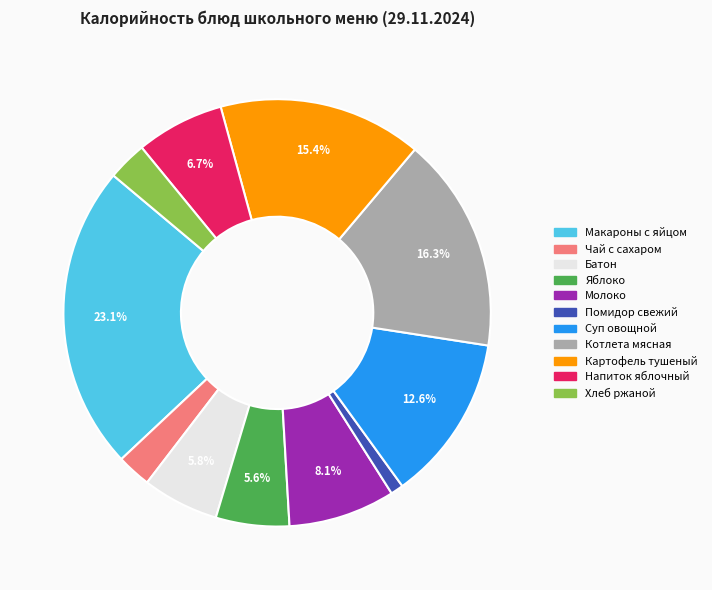

Which category has the biggest portion of the pie?

Макароны с яйцом